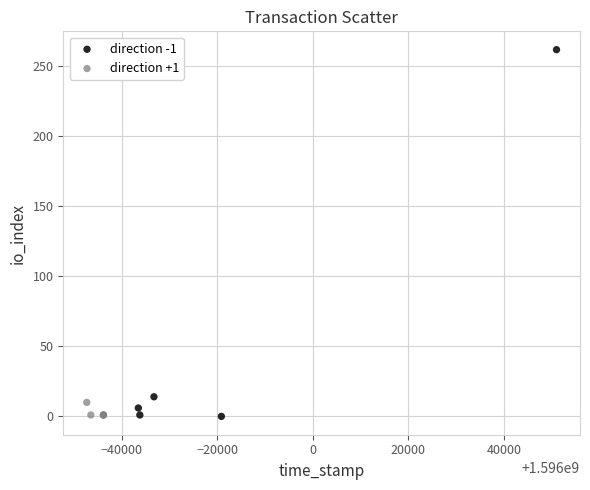

Which series reaches the maximum Y coordinate?

direction -1